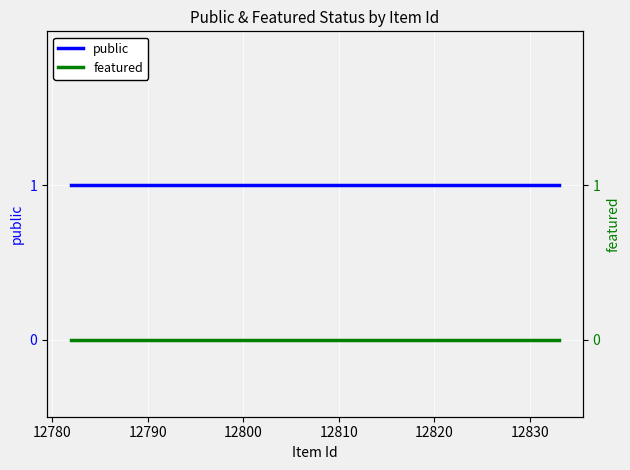

True or false: featured has more than 0 interior local peaks.

False